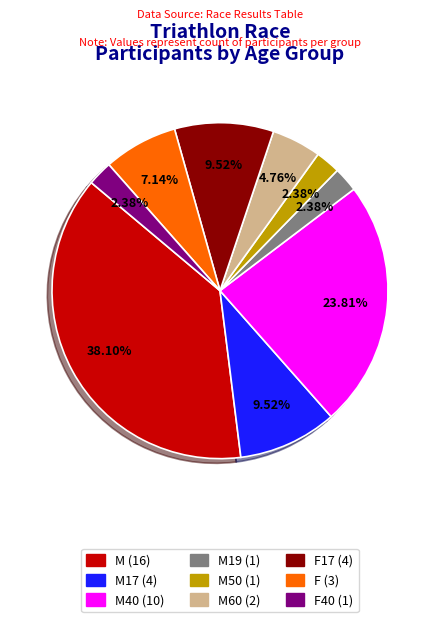

Count the number of slices in the pie.

9